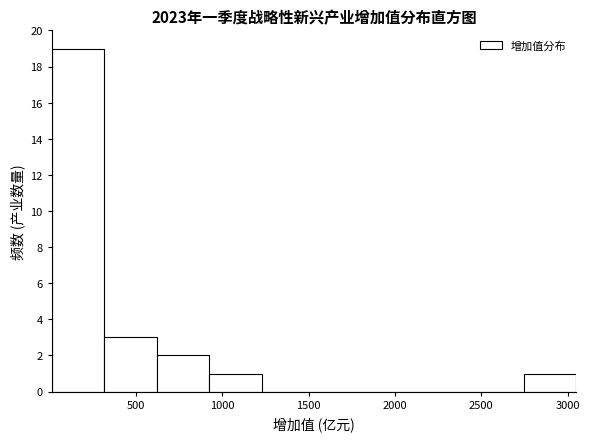

What is the height of the bar covering 600 to 900 on the x-axis? Neither the bar edges nor the heights are printed on the chart, so give them approximately, as read against the axes.

2